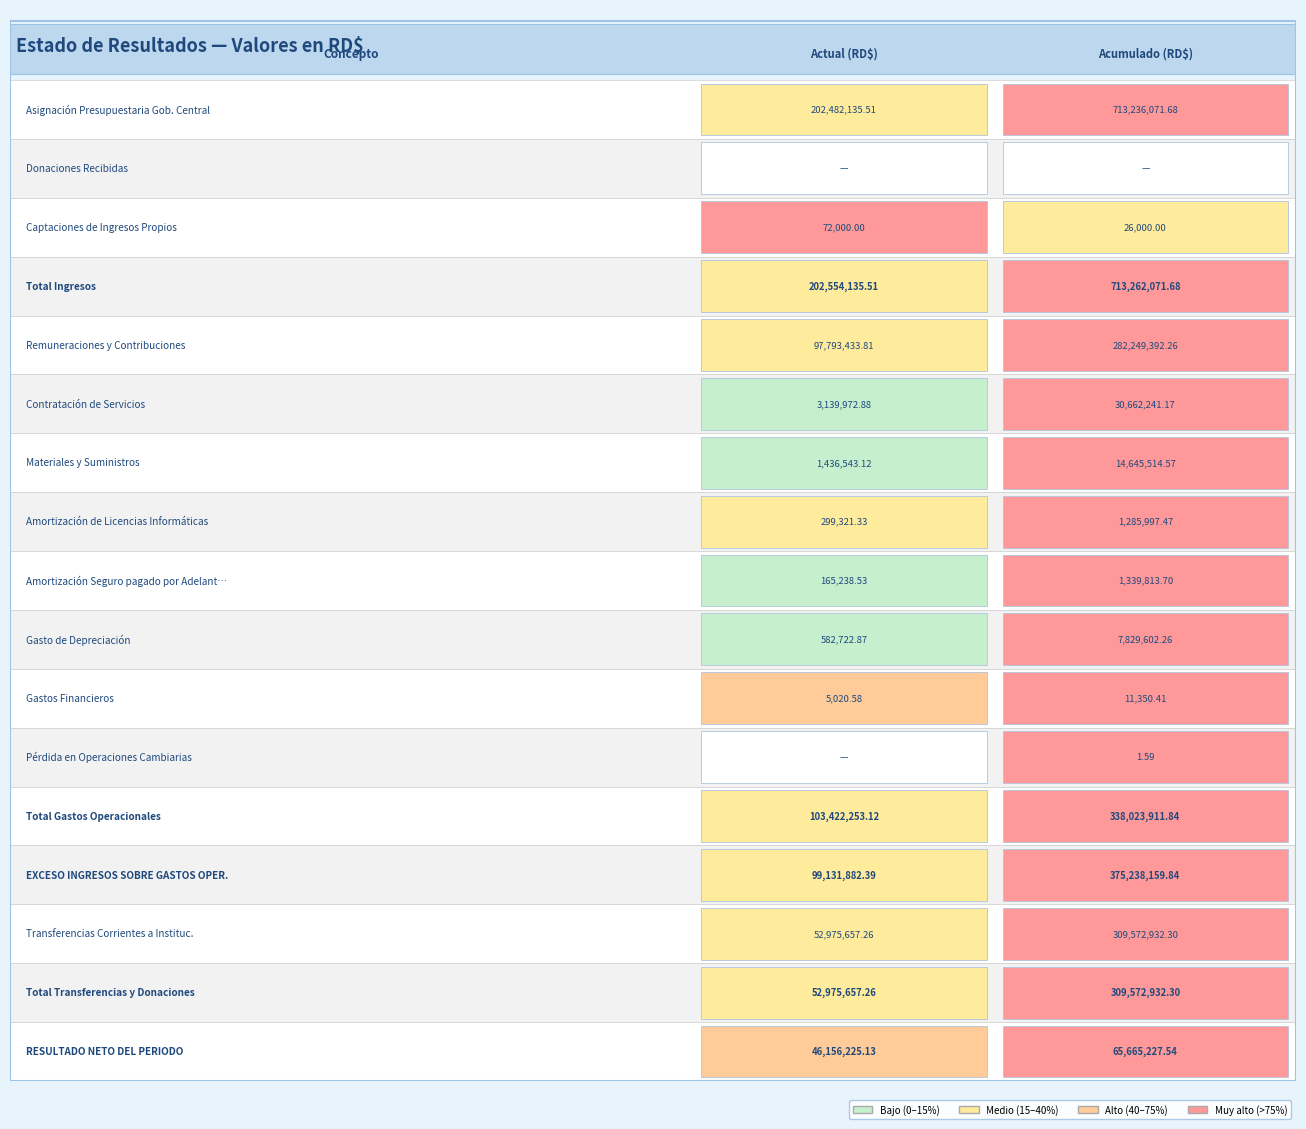

Reading right to left, extract all data points from this chart.

Asignación Presupuestaria Gob. Central: 713236071.7	202482135.5
Donaciones Recibidas: 0.0	0.0
Captaciones de Ingresos Propios: 26000.0	72000.0
Total Ingresos: 713262071.7	202554135.5
Remuneraciones y Contribuciones: 282249392.3	97793433.8
Contratación de Servicios: 30662241.2	3139972.9
Materiales y Suministros: 14645514.6	1436543.1
Amortización de Licencias Informáticas: 1285997.5	299321.3
Amortización Seguro pagado por Adelantado: 1339813.7	165238.5
Gasto de Depreciación: 7829602.3	582722.9
Gastos Financieros: 11350.4	5020.6
Pérdida en Operaciones Cambiarias: 1.6	0.0
Total Gastos Operacionales: 338023911.8	103422253.1
EXCESO INGRESOS SOBRE GASTOS OPER.: 375238159.8	99131882.4
Transferencias Corrientes a Instituc.: 309572932.3	52975657.3
Total Transferencias y Donaciones: 309572932.3	52975657.3
RESULTADO NETO DEL PERIODO: 65665227.5	46156225.1